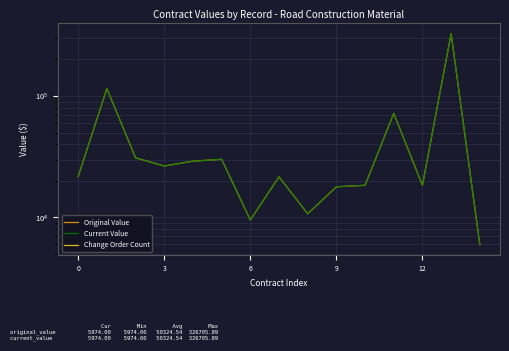

What is the difference between the second highest and second lowest values in the Current Value series?

105564.3